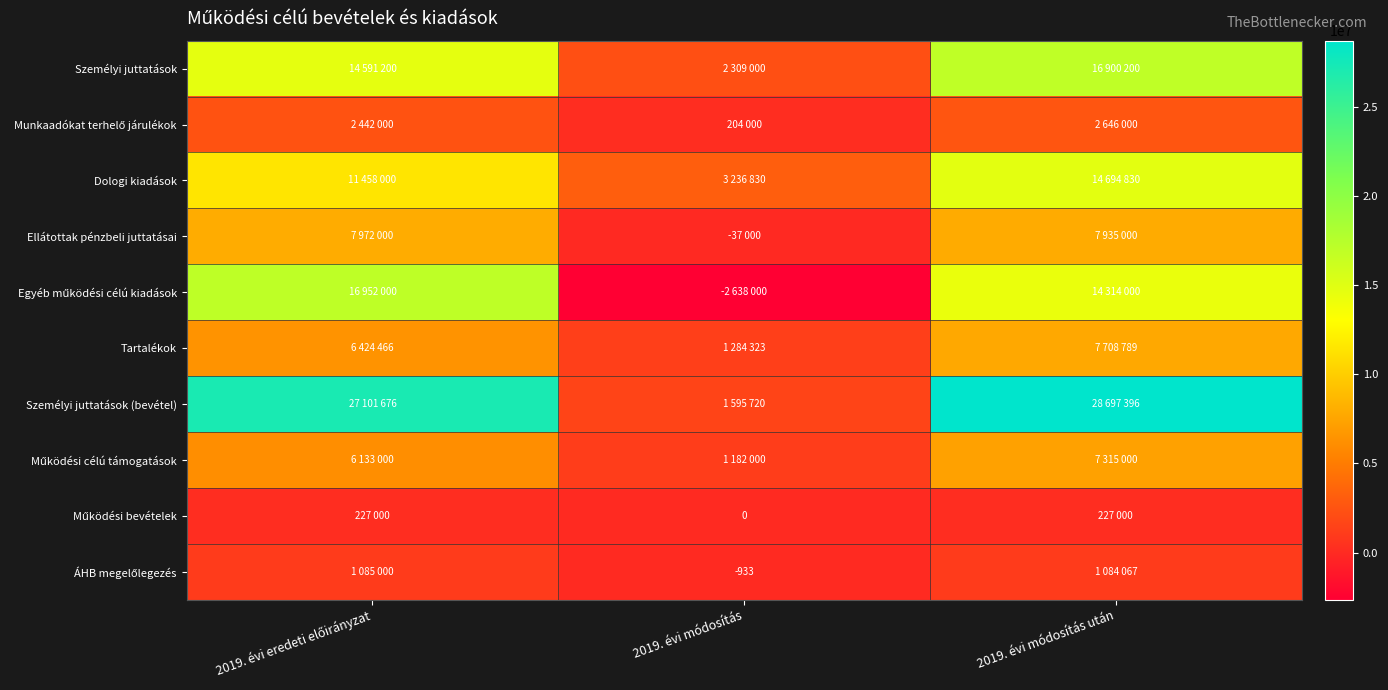

What is the sum of the Egyéb működési célú kiadások values at 2019. évi eredeti előirányzat and 2019. évi módosítás után?

31266000